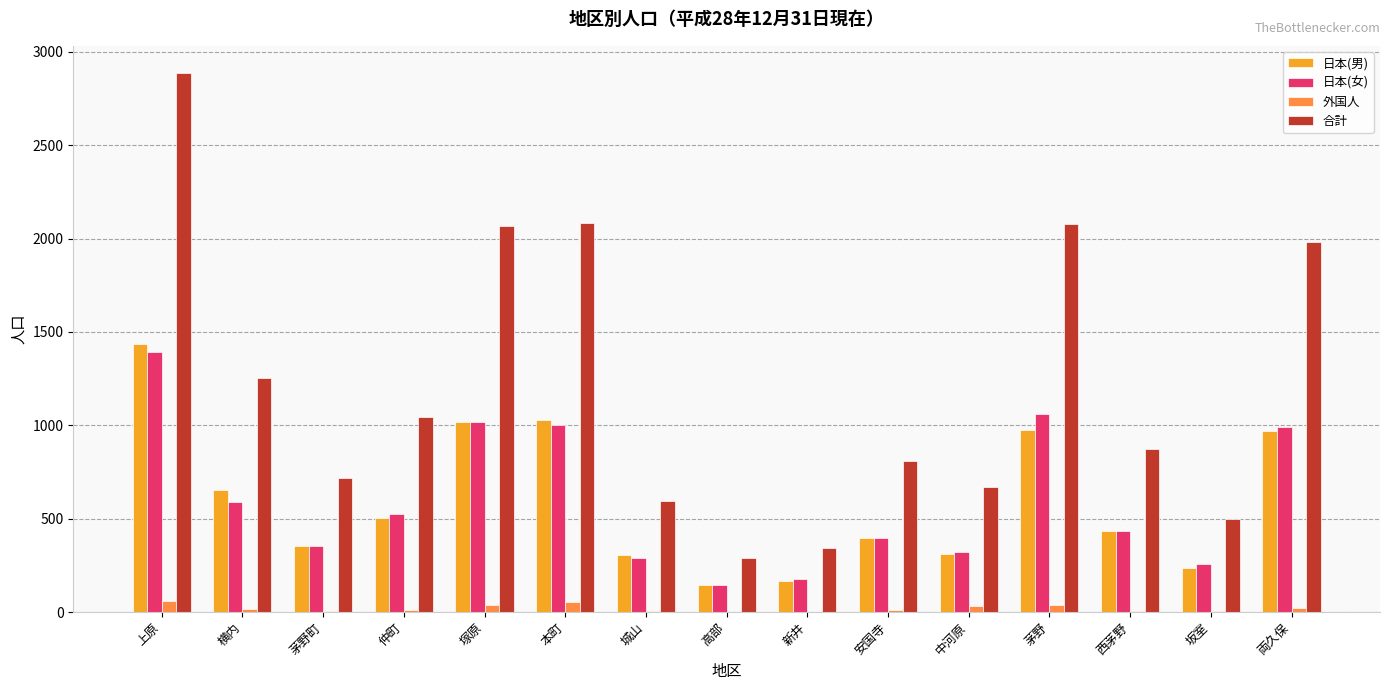

Between 仲町 and 坂室, which series saw the biggest shift?

合計